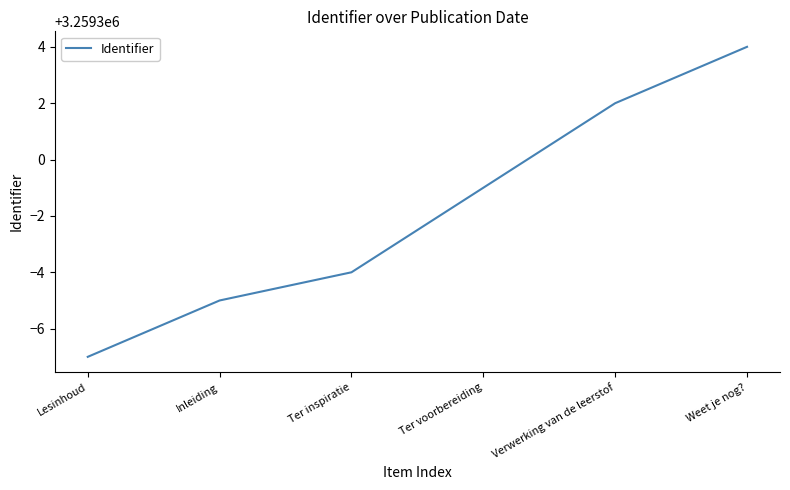

Is this an area chart (filled region under the line)?

No